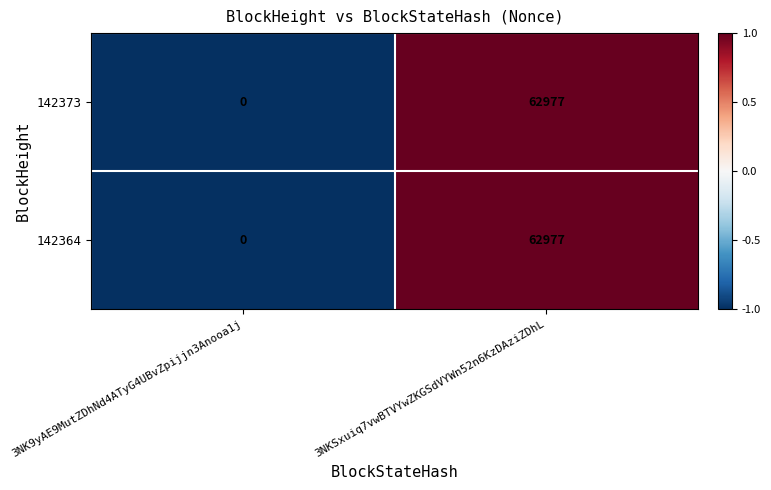

Reading right to left, what are all the values shown in this chart?

142373: 3NKSxuiq7vwBTVYwZKGSdVYWn52n6KzDAziZDhL=62977	3NK9yAE9MutZDhNd4ATyG4UBvZpijjn3Anooa1j=0
142364: 3NKSxuiq7vwBTVYwZKGSdVYWn52n6KzDAziZDhL=62977	3NK9yAE9MutZDhNd4ATyG4UBvZpijjn3Anooa1j=0